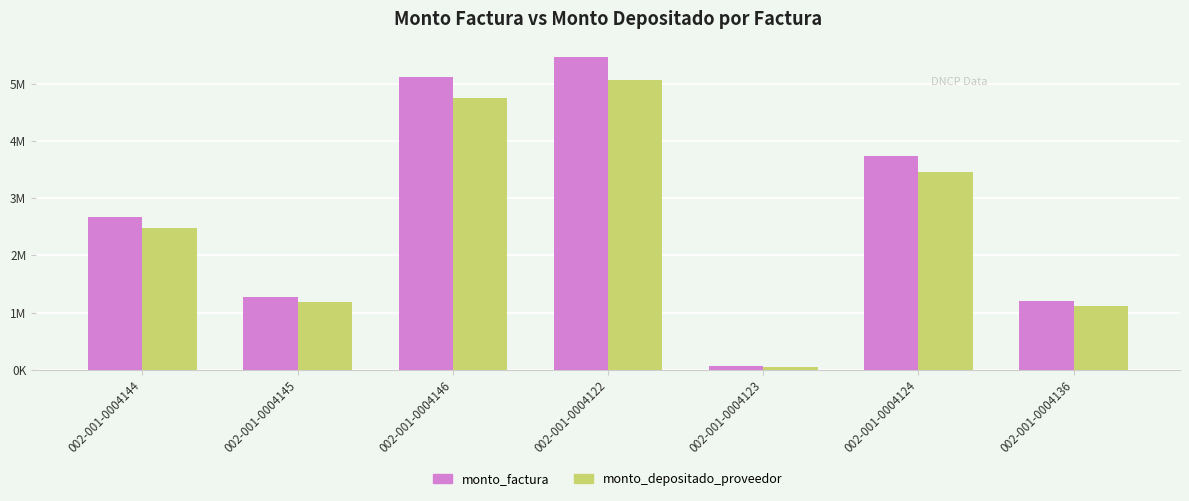

What are all the series names shown in the legend?

monto_factura, monto_depositado_proveedor